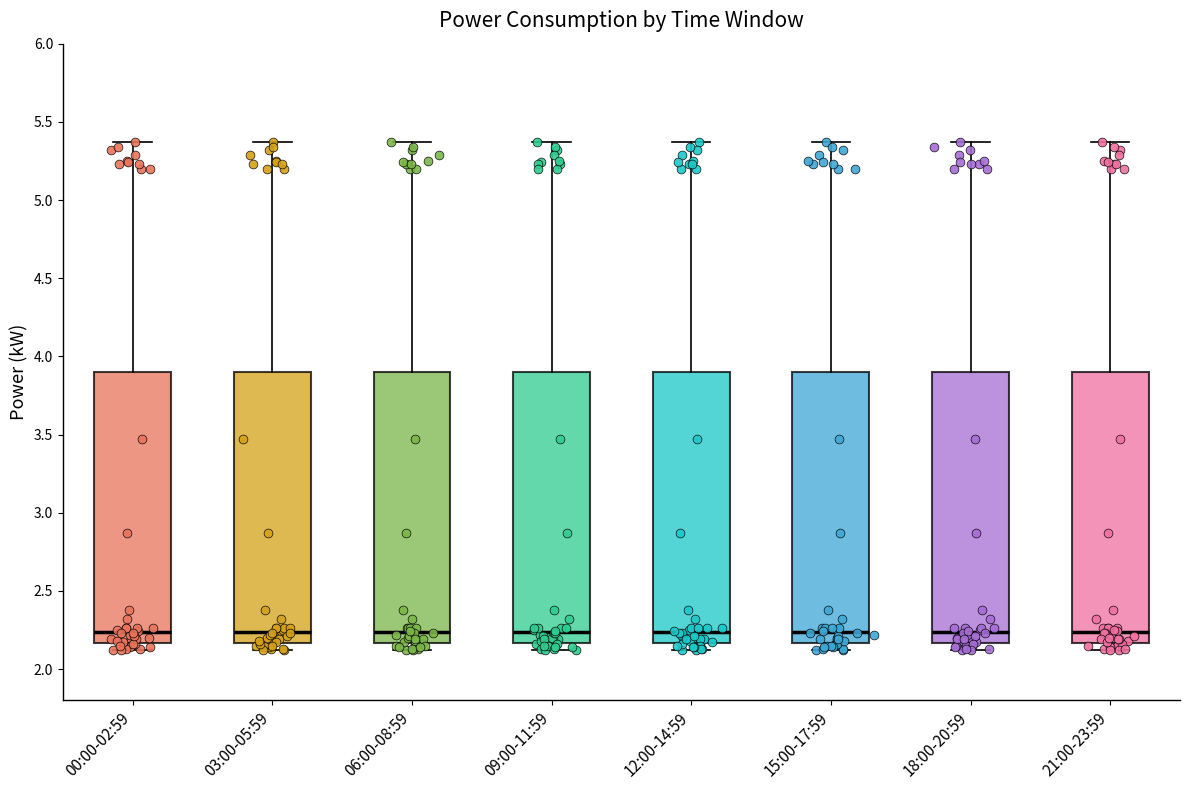

Where is the lower edge of the box for 18:00-20:59 on the y-axis? The values are not printed on the chart, so give them approximately, as read against the axis.

2.15